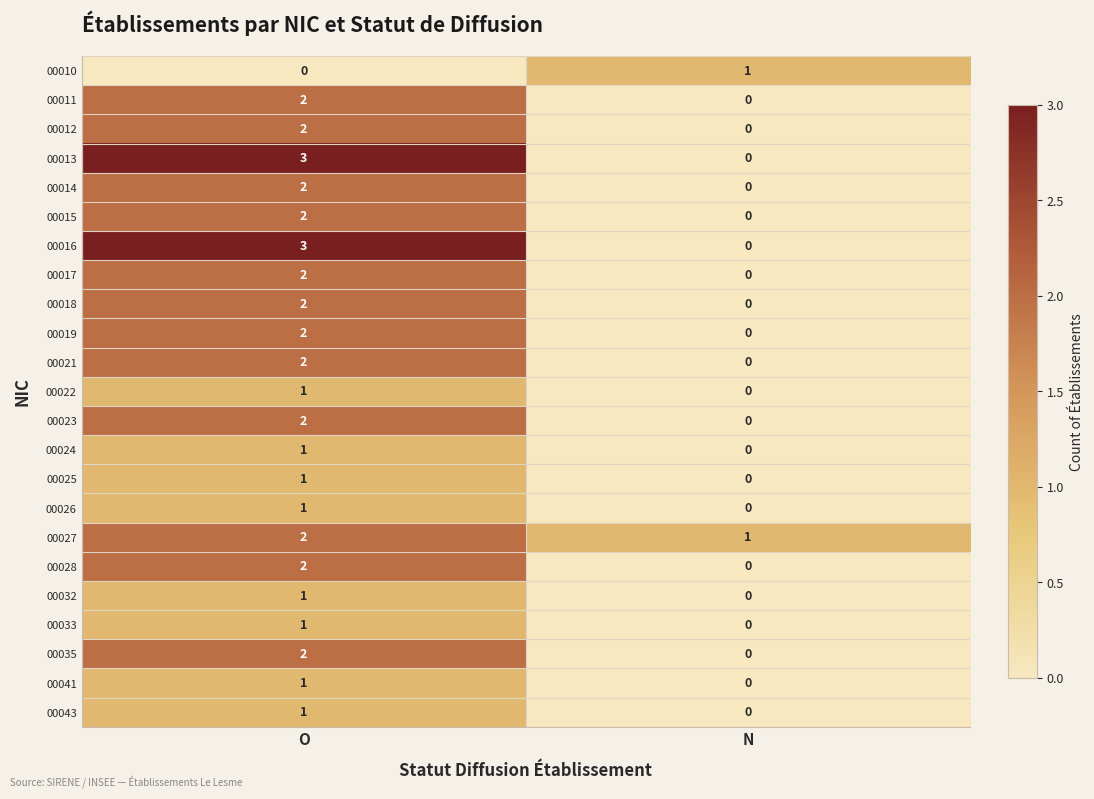

Where is 00024 nearest to the value 0?

N